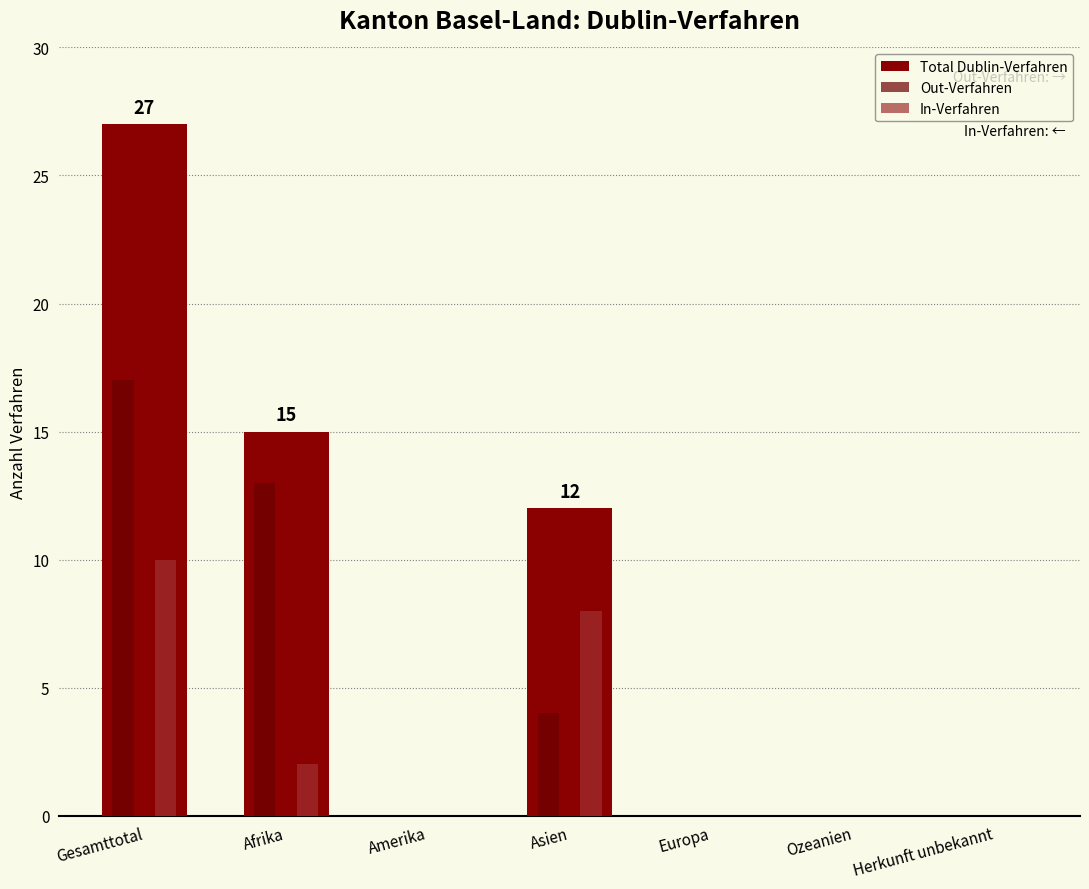

The value of Total Dublin-Verfahren at Amerika is -9. True or false?

False